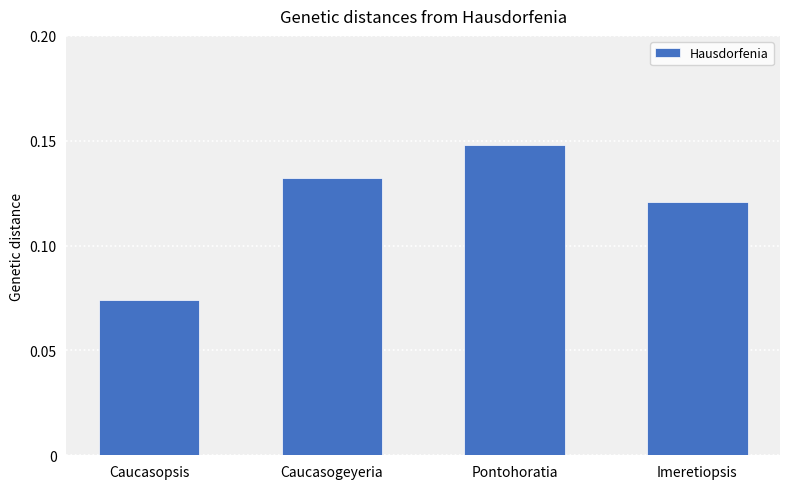

Is it true that the value at Imeretiopsis is 0.0?

False